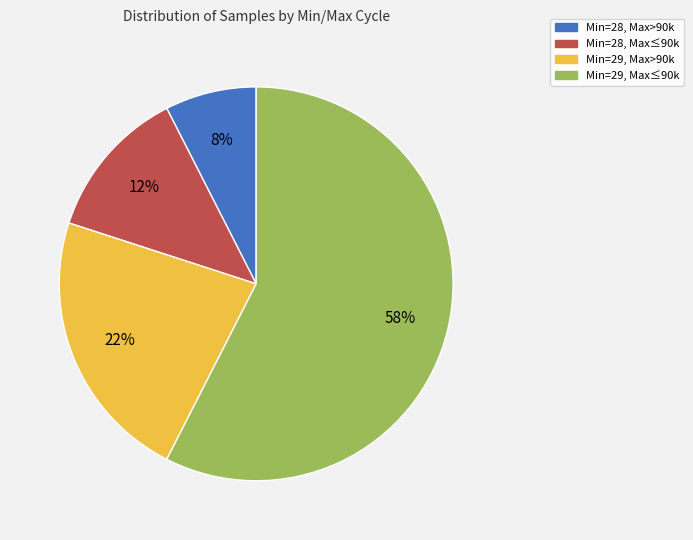

Between Min=29, Max>90k and Min=29, Max≤90k, which is larger?

Min=29, Max≤90k